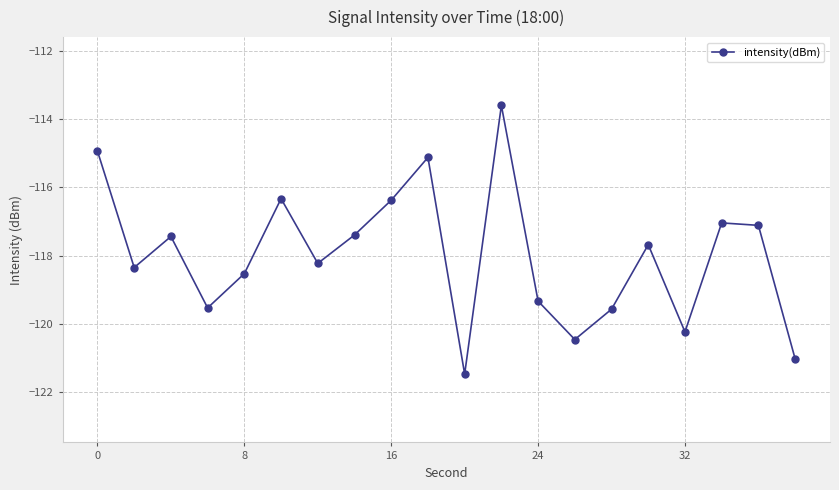

True or false: the data has more than 0 interior local peaks.

True